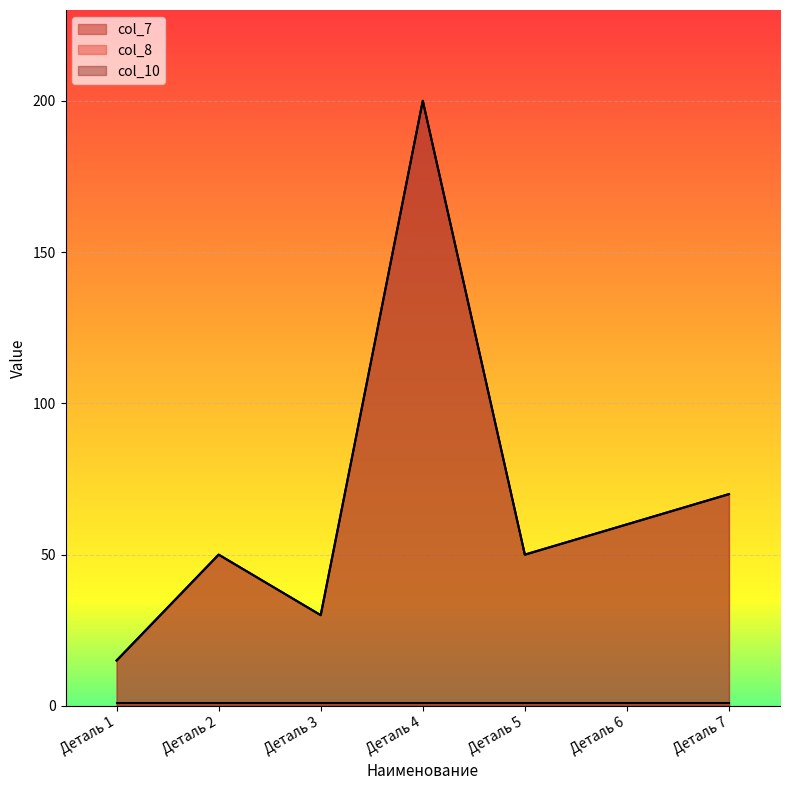

True or false: col_10 and col_8 intersect in this chart.

False